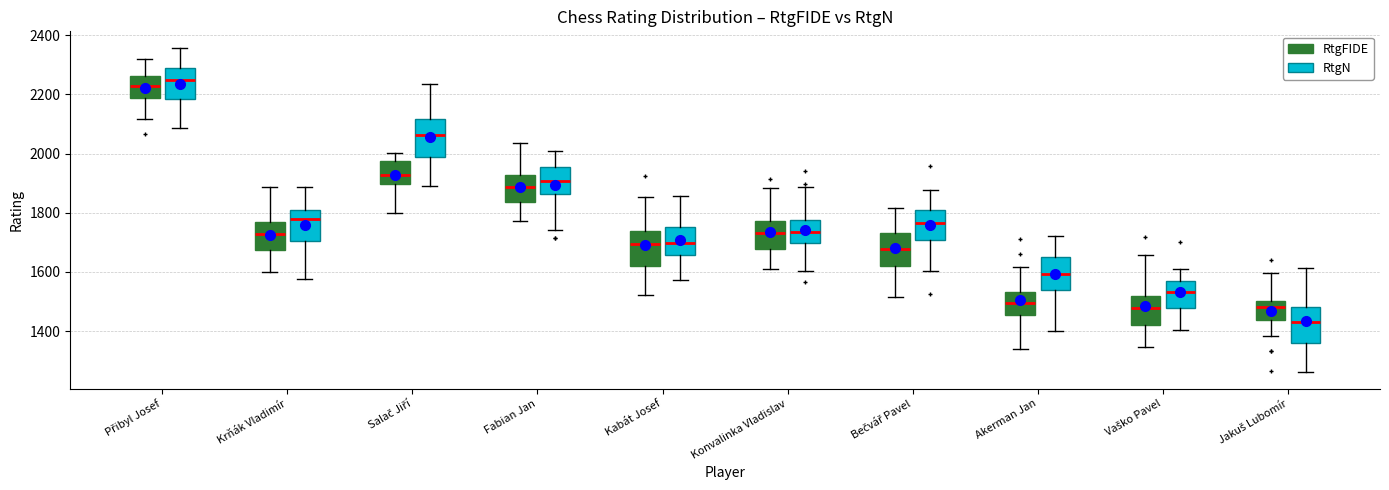

Reading left to right, transcribe this box plot: for each box, give where its median line is, the range the box spans, and where its two whiskers end, as read against the y-axis. The values are not printed on the chart, so give them approximately, as read against the axis.

Přibyl Josef (RtgFIDE): median 2220, box 2180 to 2260, whiskers 2120 to 2320
Přibyl Josef (RtgN): median 2240, box 2180 to 2280, whiskers 2080 to 2360
Krňák Vladimír (RtgFIDE): median 1720, box 1680 to 1760, whiskers 1600 to 1880
Krňák Vladimír (RtgN): median 1780, box 1700 to 1800, whiskers 1580 to 1880
Salač Jiří (RtgFIDE): median 1920, box 1900 to 1980, whiskers 1800 to 2000
Salač Jiří (RtgN): median 2060, box 1980 to 2120, whiskers 1880 to 2240
Fabian Jan (RtgFIDE): median 1880, box 1840 to 1920, whiskers 1780 to 2040
Fabian Jan (RtgN): median 1900, box 1860 to 1960, whiskers 1740 to 2000
Kabát Josef (RtgFIDE): median 1700, box 1620 to 1740, whiskers 1520 to 1860
Kabát Josef (RtgN): median 1700, box 1660 to 1760, whiskers 1580 to 1860
Konvalinka Vladislav (RtgFIDE): median 1740, box 1680 to 1780, whiskers 1600 to 1880
Konvalinka Vladislav (RtgN): median 1740, box 1700 to 1780, whiskers 1600 to 1880
Bečvář Pavel (RtgFIDE): median 1680, box 1620 to 1740, whiskers 1520 to 1820
Bečvář Pavel (RtgN): median 1760, box 1700 to 1800, whiskers 1600 to 1880
Akerman Jan (RtgFIDE): median 1500, box 1460 to 1540, whiskers 1340 to 1620
Akerman Jan (RtgN): median 1600, box 1540 to 1660, whiskers 1400 to 1720
Vaško Pavel (RtgFIDE): median 1480, box 1420 to 1520, whiskers 1340 to 1660
Vaško Pavel (RtgN): median 1540, box 1480 to 1560, whiskers 1400 to 1620
Jakuš Lubomír (RtgFIDE): median 1480, box 1440 to 1500, whiskers 1380 to 1600
Jakuš Lubomír (RtgN): median 1440, box 1360 to 1480, whiskers 1260 to 1620